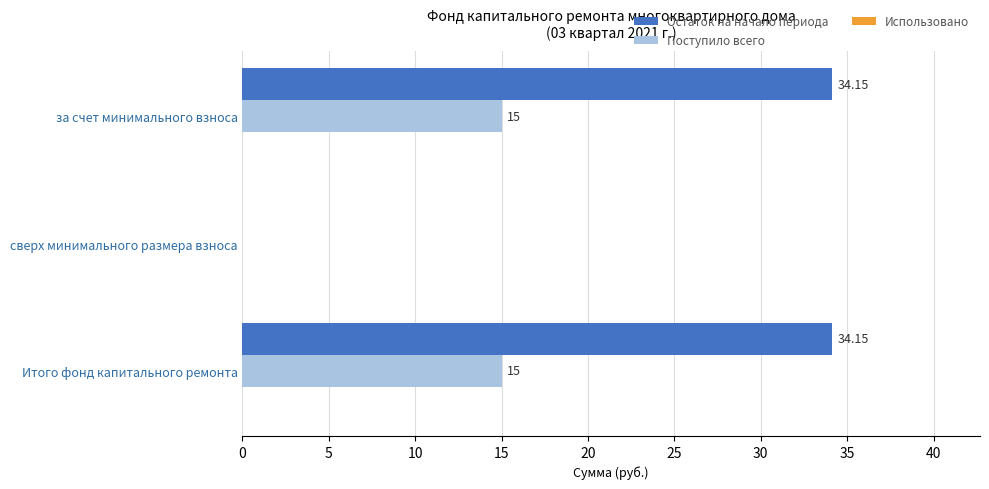

Where is Поступило всего nearest to the value 7?

сверх минимального размера взноса